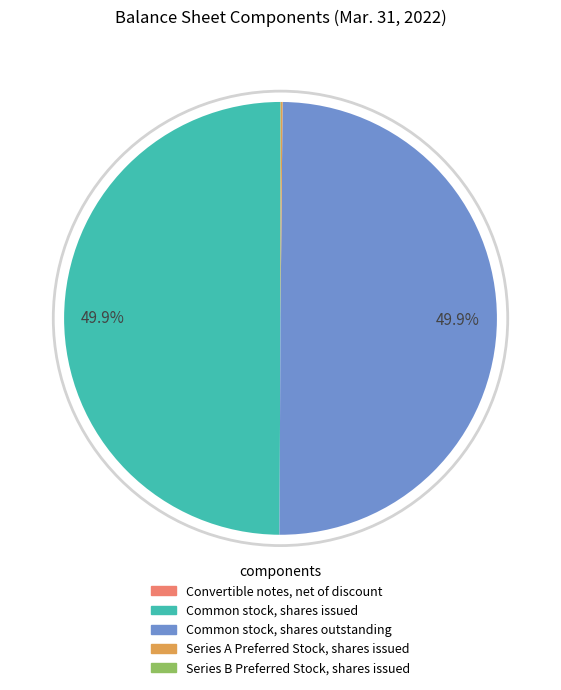

To the nearest percent, what is the average slice percentage?

20%